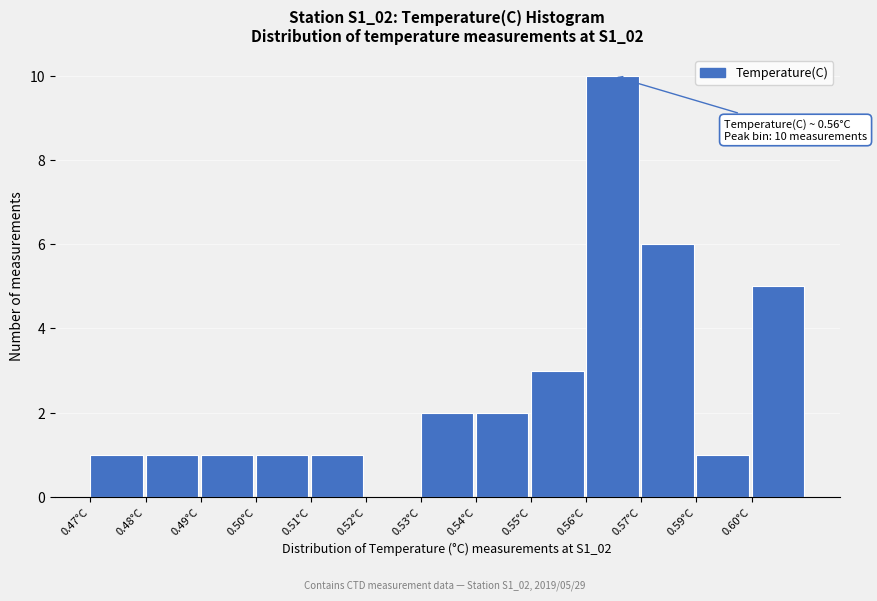

Reading right to left, transcribe all the data shown in this chart.

0.60°C=5	0.59°C=1	0.57°C=6	0.56°C=10	0.55°C=3	0.54°C=2	0.53°C=2	0.52°C=0	0.51°C=1	0.50°C=1	0.49°C=1	0.48°C=1	0.47°C=1